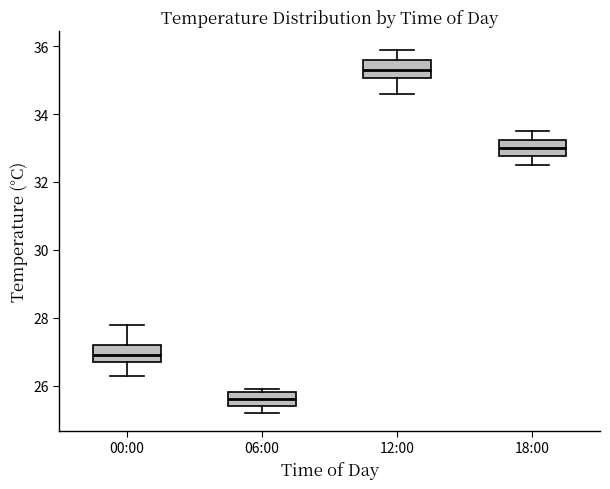

Which box's median line is the highest?

12:00